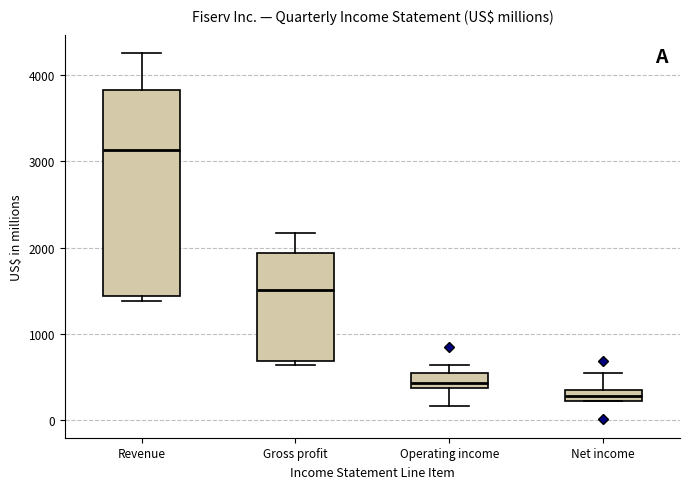

Which box's median line is the lowest?

Net income